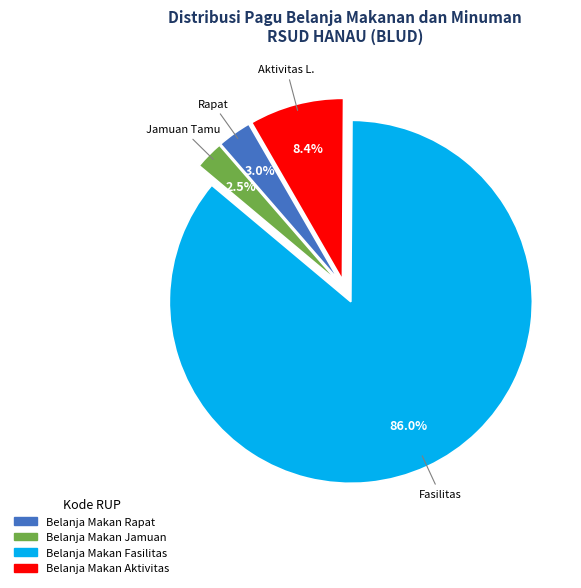

Rank the categories by value from highest to lowest.

Belanja Makan Fasilitas, Belanja Makan Aktivitas, Belanja Makan Rapat, Belanja Makan Jamuan